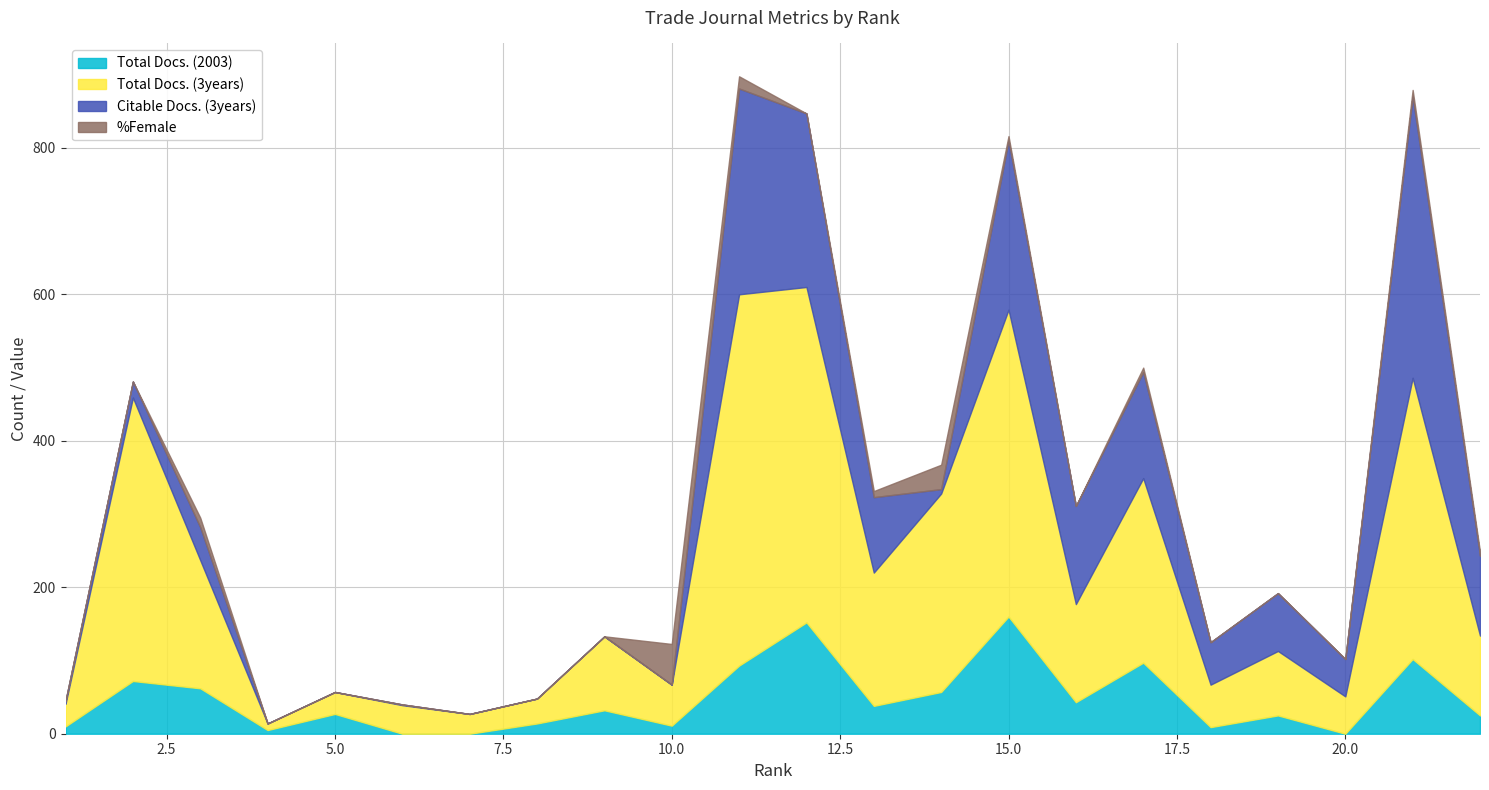

Rank the series by their maximum value, from highest to lowest.

Total Docs. (3years), Citable Docs. (3years), Total Docs. (2003), %Female